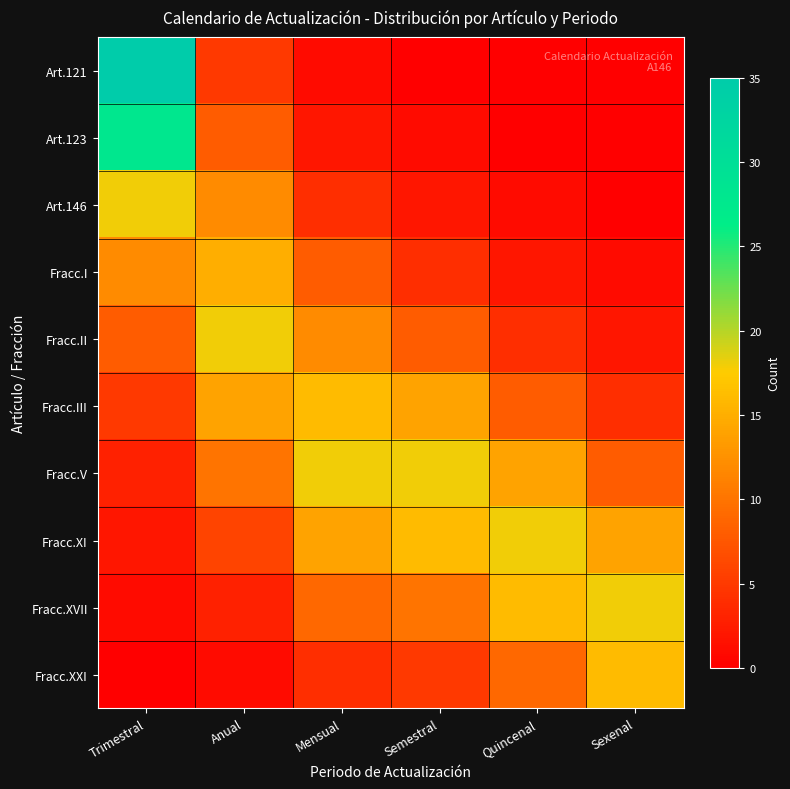

How many categories are shown in the chart?

6